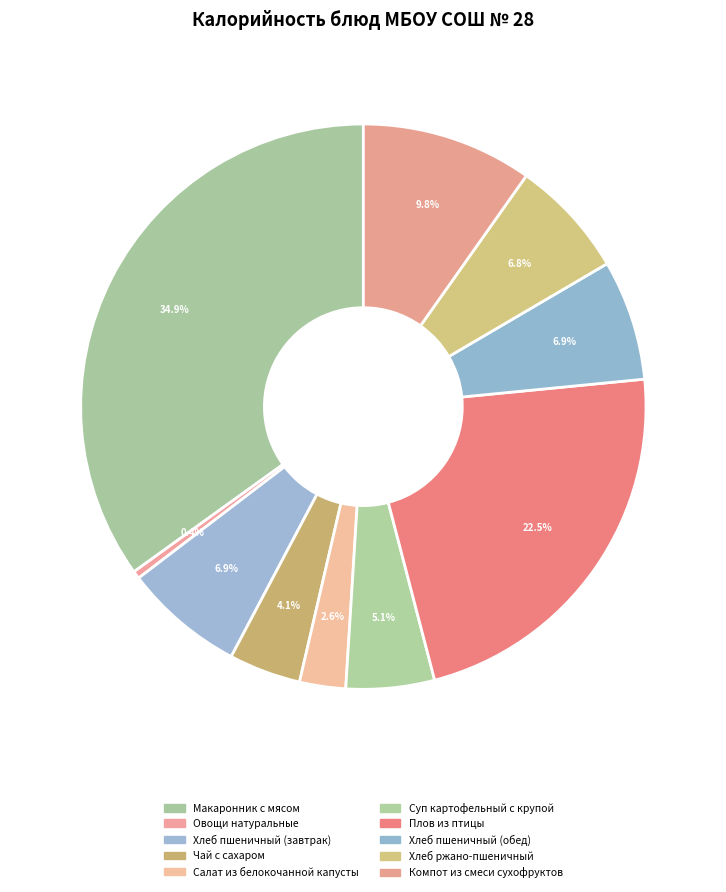

To the nearest percent, what is the difference between the Хлеб ржано-пшеничный and Макаронник с мясом slice percentages?

28%